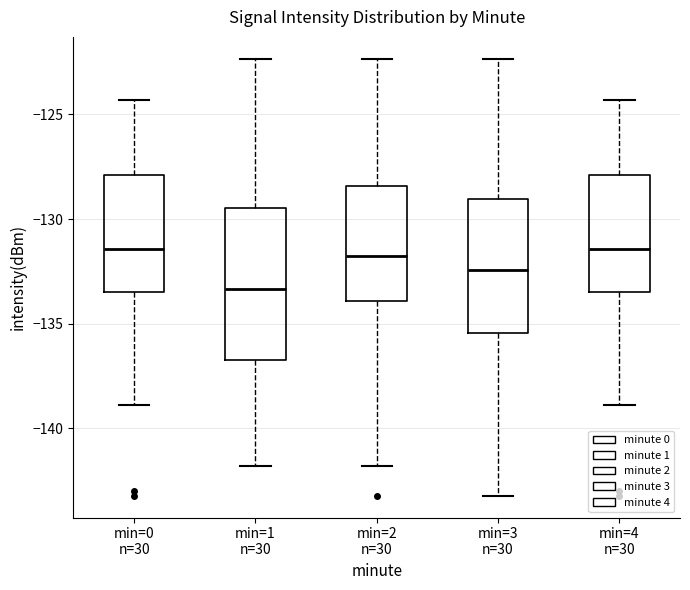

Reading left to right, read every box against the y-axis: the position of its median line, the range the box covers, and the ends of its whiskers. The values are not printed on the chart, so give them approximately, as read against the axis.

min=0 n=30: median -131.5, box -133.5 to -128.0, whiskers -139.0 to -124.5
min=1 n=30: median -133.5, box -137.0 to -129.5, whiskers -142.0 to -122.5
min=2 n=30: median -132.0, box -134.0 to -128.5, whiskers -142.0 to -122.5
min=3 n=30: median -132.5, box -135.5 to -129.0, whiskers -143.0 to -122.5
min=4 n=30: median -131.5, box -133.5 to -128.0, whiskers -139.0 to -124.5